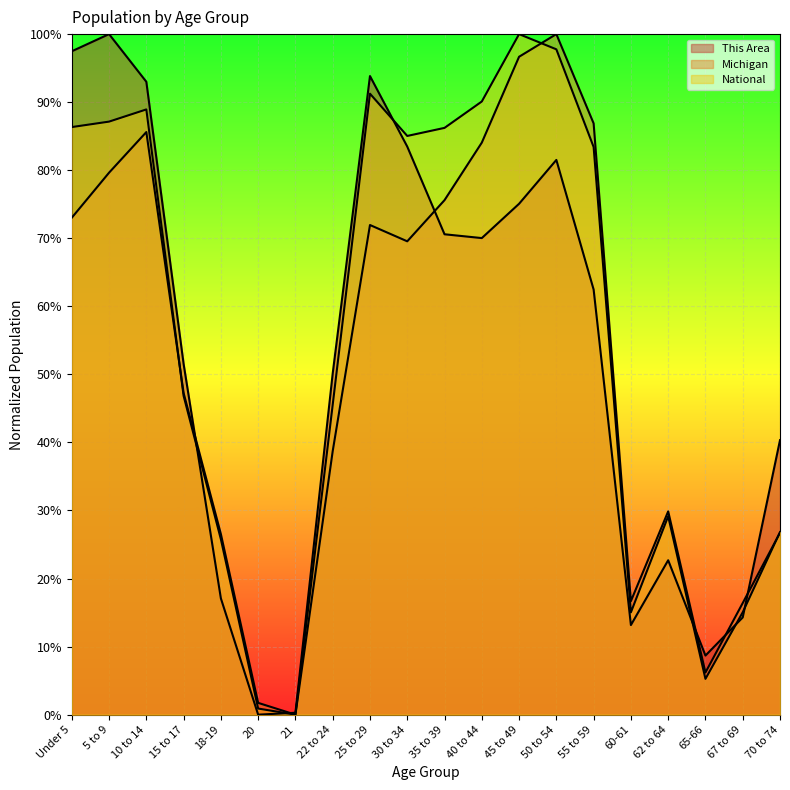

What is the label of the 2nd point from the right?

67 to 69